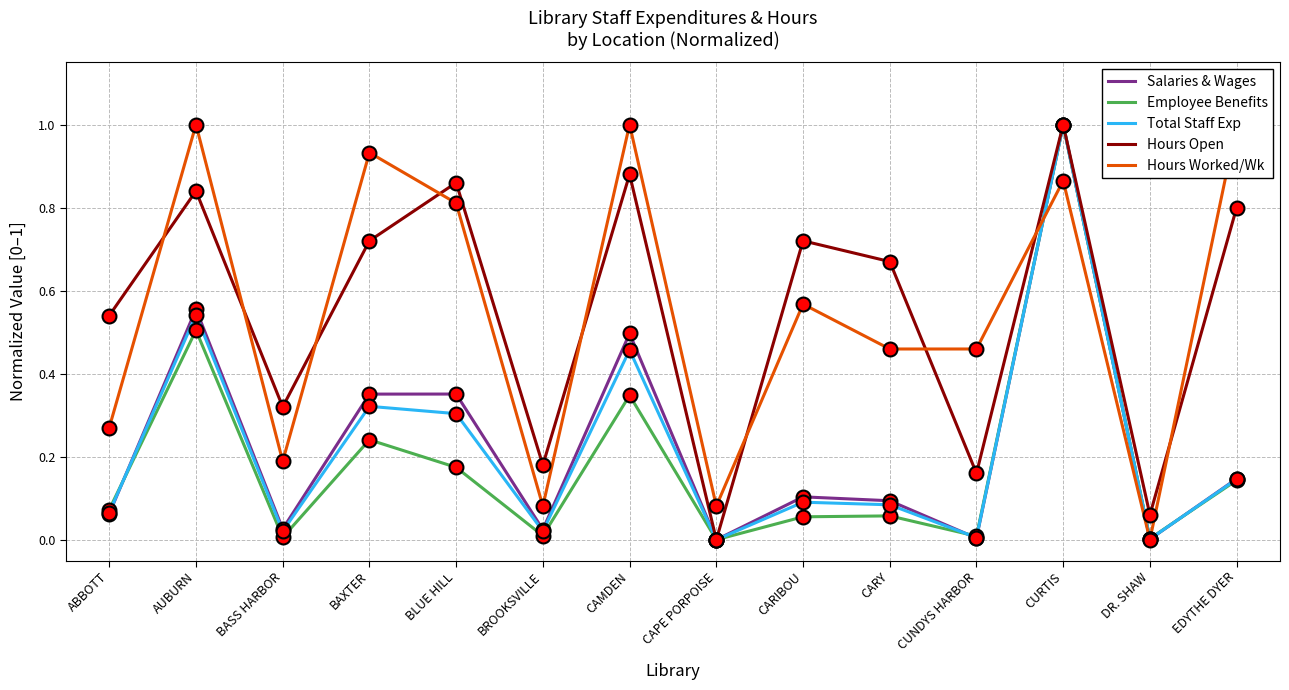

Reading right to left, extract all data points from this chart.

Salaries & Wages: EDYTHE DYER=0.1	DR. SHAW=0.0	CURTIS=1.0	CUNDYS HARBOR=0.0	CARY=0.1	CARIBOU=0.1	CAPE PORPOISE=0.0	CAMDEN=0.5	BROOKSVILLE=0.0	BLUE HILL=0.4	BAXTER=0.4	BASS HARBOR=0.0	AUBURN=0.6	ABBOTT=0.1
Employee Benefits: EDYTHE DYER=0.1	DR. SHAW=0.0	CURTIS=1.0	CUNDYS HARBOR=0.0	CARY=0.1	CARIBOU=0.1	CAPE PORPOISE=0.0	CAMDEN=0.3	BROOKSVILLE=0.0	BLUE HILL=0.2	BAXTER=0.2	BASS HARBOR=0.0	AUBURN=0.5	ABBOTT=0.1
Total Staff Exp: EDYTHE DYER=0.1	DR. SHAW=0.0	CURTIS=1.0	CUNDYS HARBOR=0.0	CARY=0.1	CARIBOU=0.1	CAPE PORPOISE=0.0	CAMDEN=0.5	BROOKSVILLE=0.0	BLUE HILL=0.3	BAXTER=0.3	BASS HARBOR=0.0	AUBURN=0.5	ABBOTT=0.1
Hours Open: EDYTHE DYER=0.8	DR. SHAW=0.1	CURTIS=1.0	CUNDYS HARBOR=0.2	CARY=0.7	CARIBOU=0.7	CAPE PORPOISE=0.0	CAMDEN=0.9	BROOKSVILLE=0.2	BLUE HILL=0.9	BAXTER=0.7	BASS HARBOR=0.3	AUBURN=0.8	ABBOTT=0.5
Hours Worked/Wk: EDYTHE DYER=1.0	DR. SHAW=0.0	CURTIS=0.9	CUNDYS HARBOR=0.5	CARY=0.5	CARIBOU=0.6	CAPE PORPOISE=0.1	CAMDEN=1.0	BROOKSVILLE=0.1	BLUE HILL=0.8	BAXTER=0.9	BASS HARBOR=0.2	AUBURN=1.0	ABBOTT=0.3